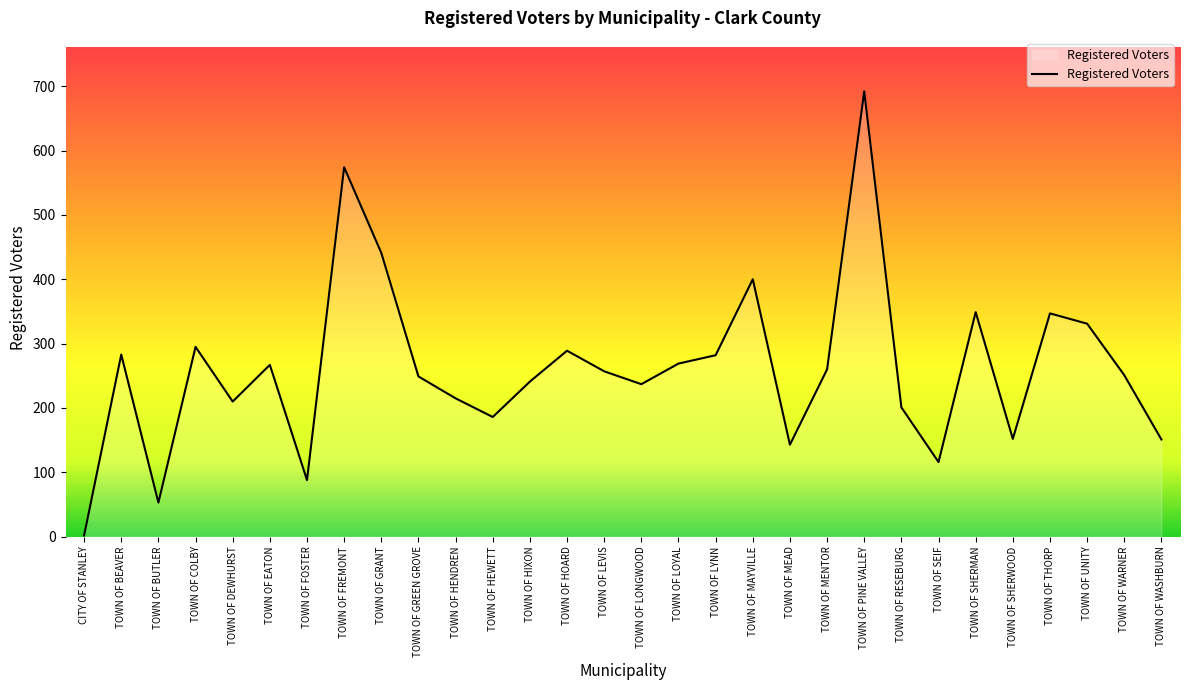

What is the maximum value shown in the chart?

692